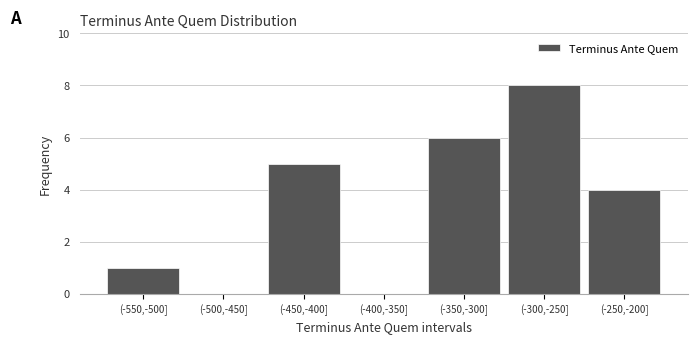

Reading left to right, what are all the values shown in this chart?

(-550,-500]=1	(-500,-450]=0	(-450,-400]=5	(-400,-350]=0	(-350,-300]=6	(-300,-250]=8	(-250,-200]=4